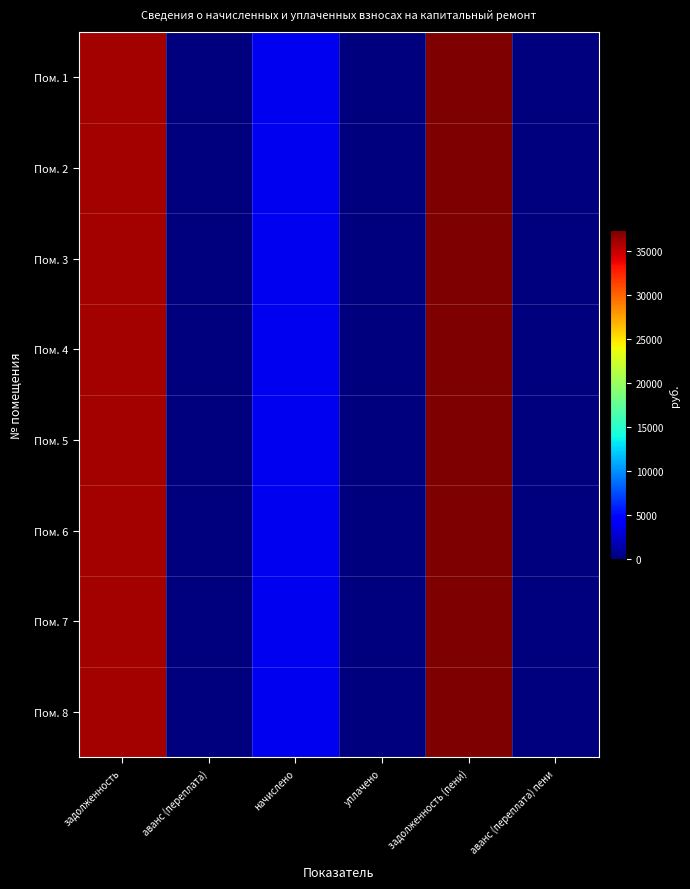

Reading left to right, list all the values displayed in this chart.

Пом. 1: задолженность=36029.8	аванс (переплата)=0.0	начислено=3744.0	уплачено=0.0	задолженность (пени)=37277.8	аванс (переплата) пени=0.0
Пом. 2: задолженность=36029.8	аванс (переплата)=0.0	начислено=3744.0	уплачено=0.0	задолженность (пени)=37277.8	аванс (переплата) пени=0.0
Пом. 3: задолженность=36029.8	аванс (переплата)=0.0	начислено=3744.0	уплачено=0.0	задолженность (пени)=37277.8	аванс (переплата) пени=0.0
Пом. 4: задолженность=36029.8	аванс (переплата)=0.0	начислено=3744.0	уплачено=0.0	задолженность (пени)=37277.8	аванс (переплата) пени=0.0
Пом. 5: задолженность=36029.8	аванс (переплата)=0.0	начислено=3744.0	уплачено=0.0	задолженность (пени)=37277.8	аванс (переплата) пени=0.0
Пом. 6: задолженность=36029.8	аванс (переплата)=0.0	начислено=3744.0	уплачено=0.0	задолженность (пени)=37277.8	аванс (переплата) пени=0.0
Пом. 7: задолженность=36029.8	аванс (переплата)=0.0	начислено=3744.0	уплачено=0.0	задолженность (пени)=37277.8	аванс (переплата) пени=0.0
Пом. 8: задолженность=36029.8	аванс (переплата)=0.0	начислено=3744.0	уплачено=0.0	задолженность (пени)=37277.8	аванс (переплата) пени=0.0